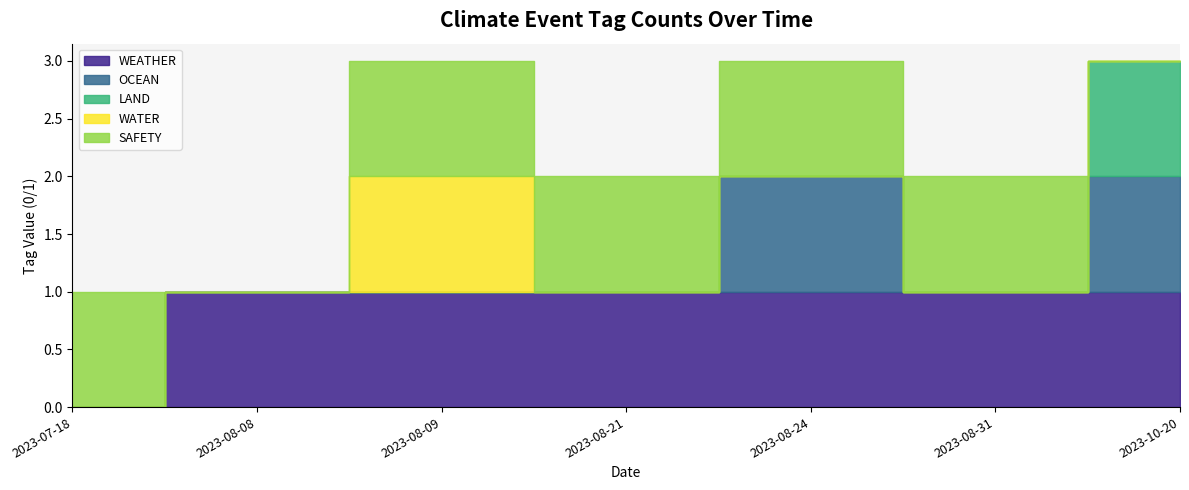

Is the value of LAND at 2023-08-08 greater than the value of WEATHER at 2023-10-20?

No